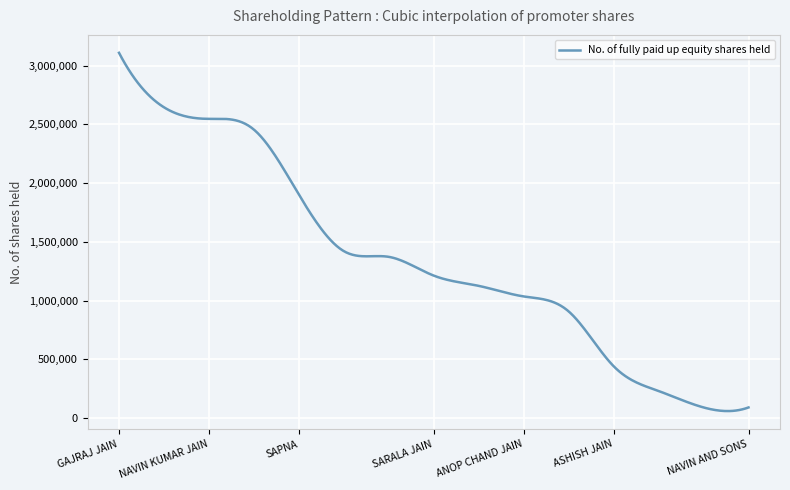

What is the greatest value displayed?

3109091.0